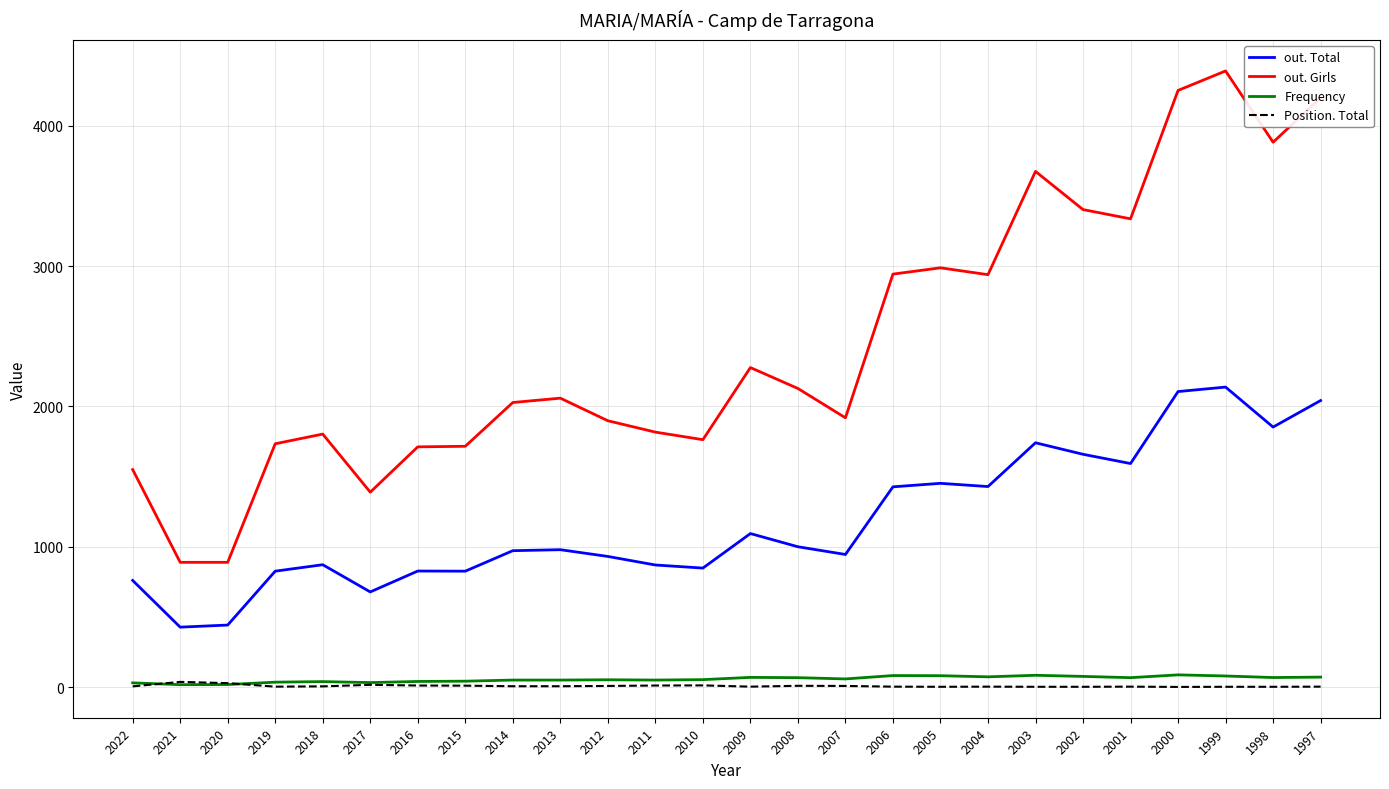

True or false: out. Girls has more than 0 interior local peaks.

True